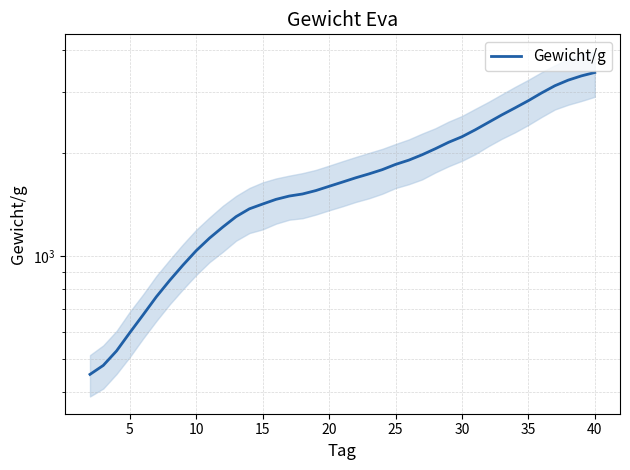

What is the difference between the maximum and minimum values?

2979